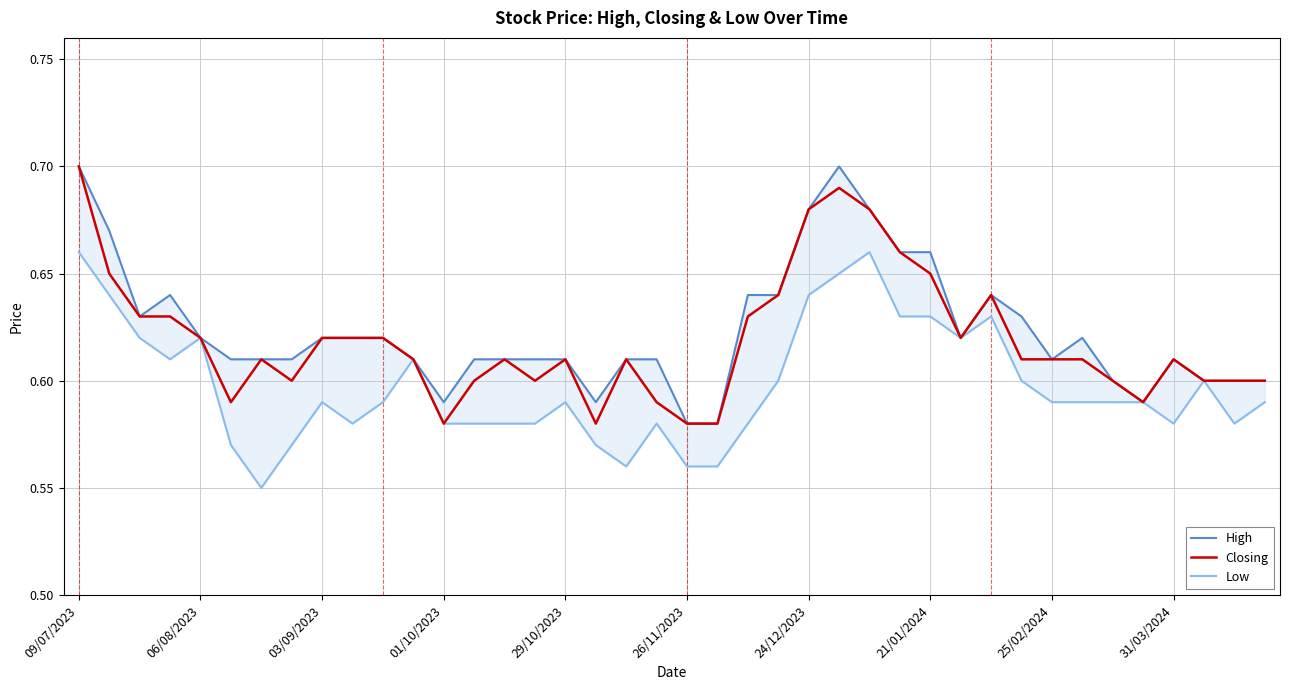

True or false: High and Closing cross at least once.

False